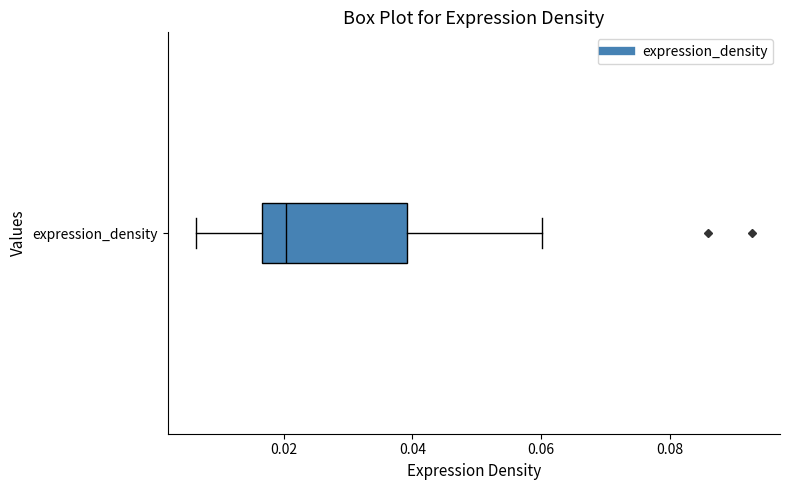

Where is the right edge of the box for expression_density on the x-axis? The values are not printed on the chart, so give them approximately, as read against the axis.

0.040